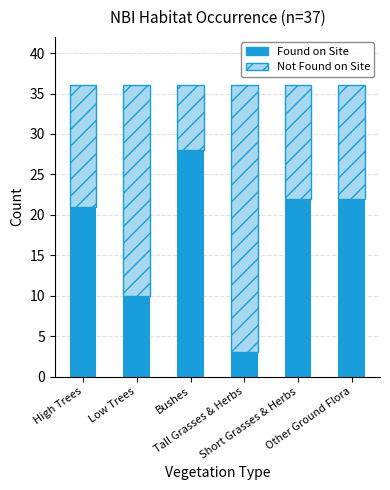

What is the minimum value for Found on Site?

3